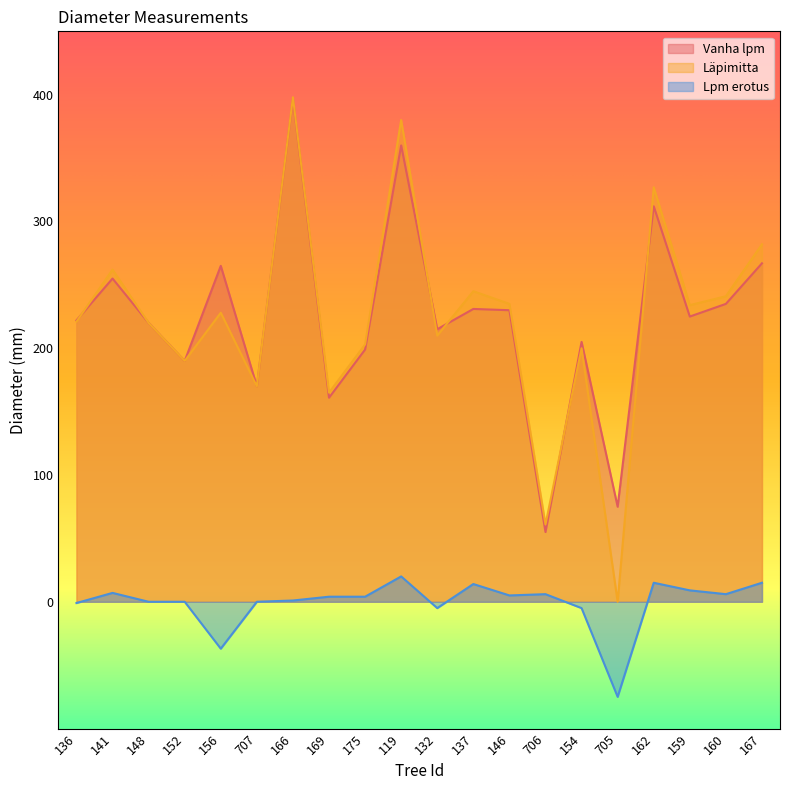

What position from the left is 166?

7